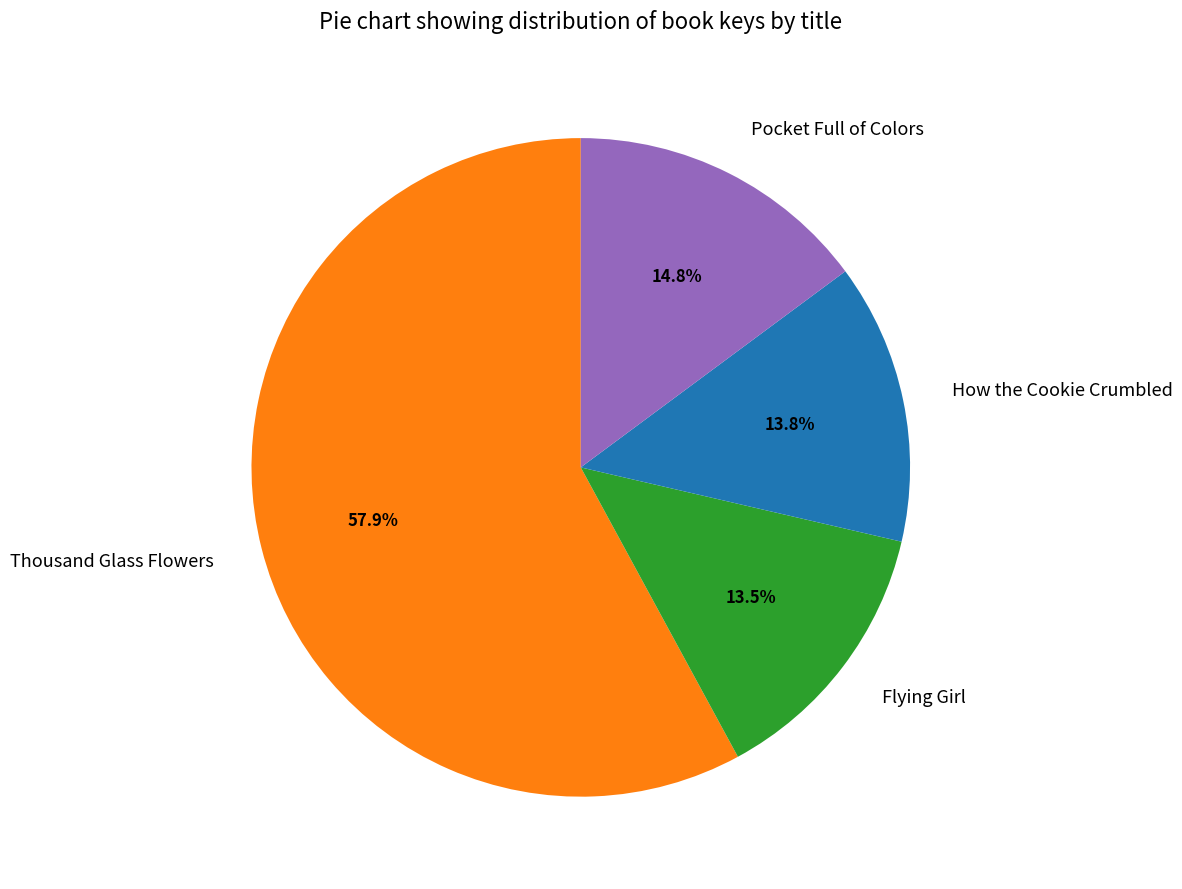

What percentage is NOT represented by How the Cookie Crumbled?

86.2%